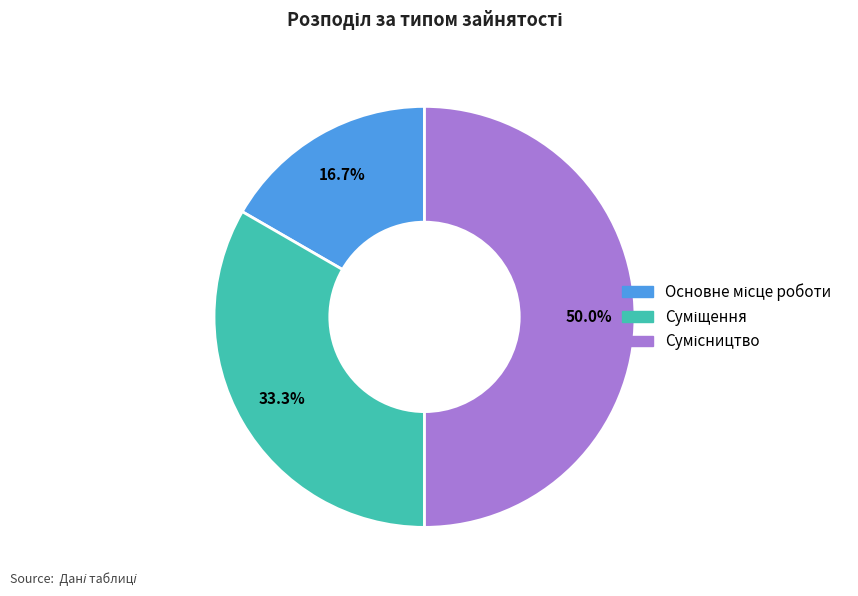

Does any single category account for the majority?

No